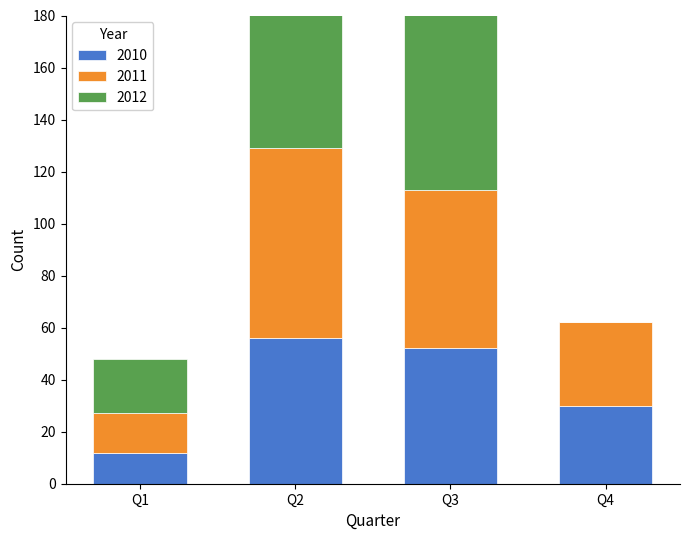

At which category is the sum across all series the highest?

Q2